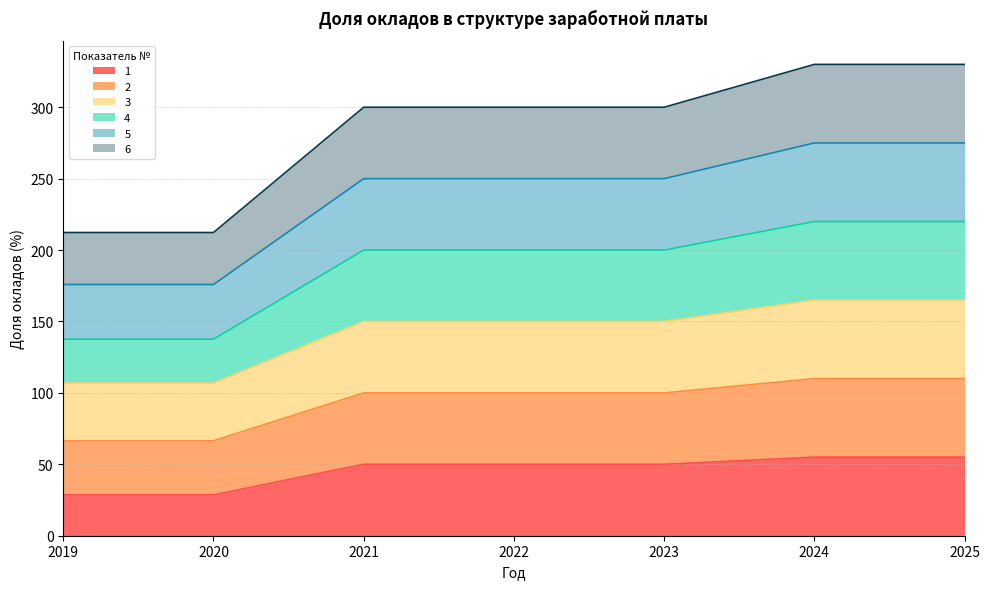

Is it true that 5 equals 418.2 at 2024?

False